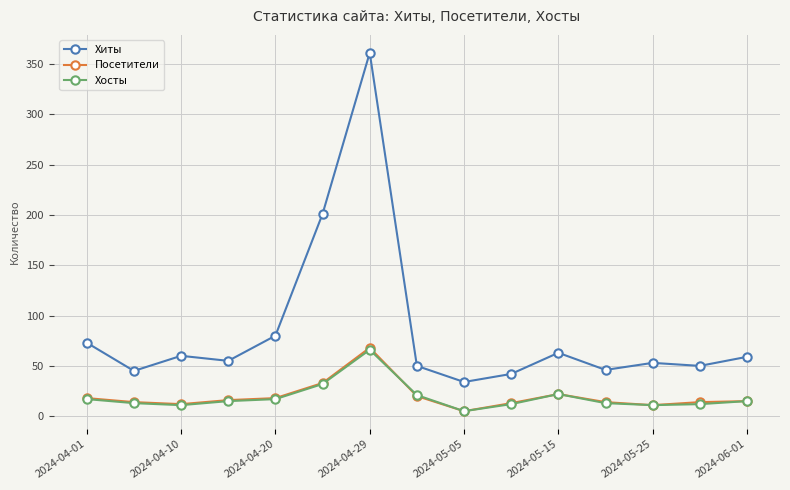

What is the average value of the Хосты series?

19